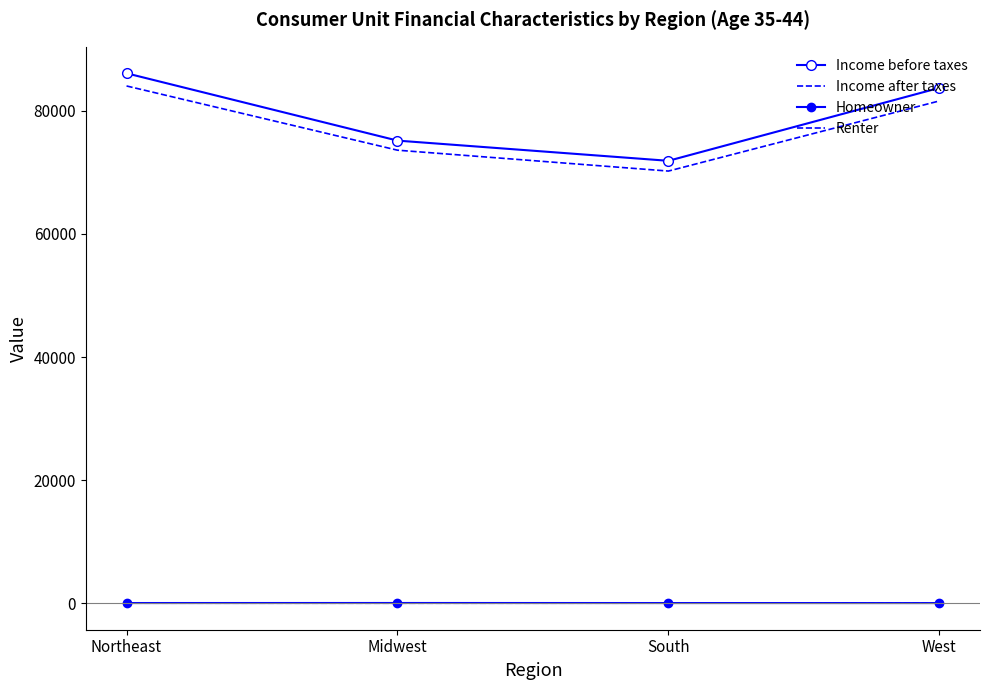

What is the label of the 1st point from the left?

Northeast